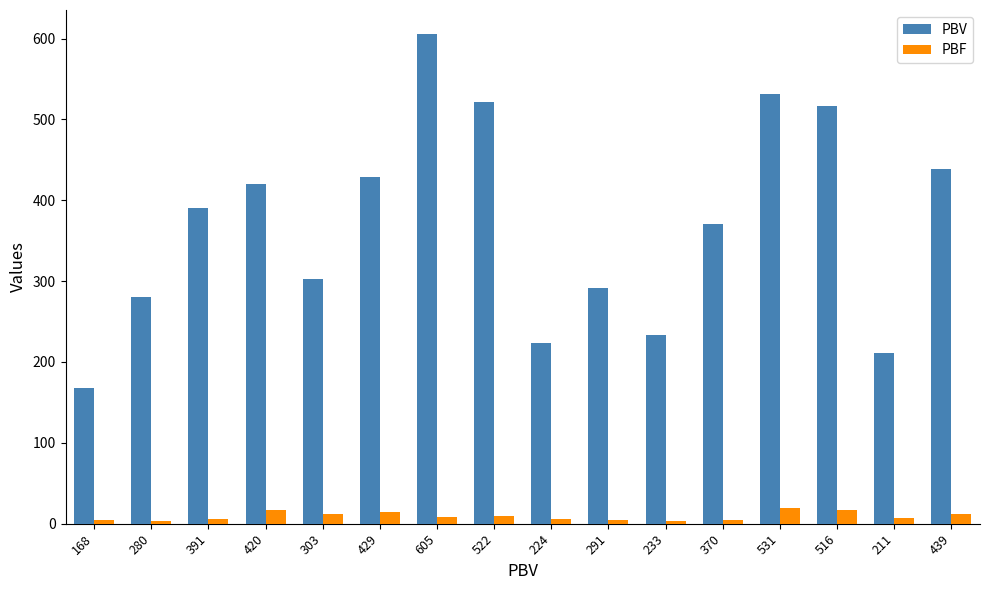

At how many categories does at least one series exceed 468?

4